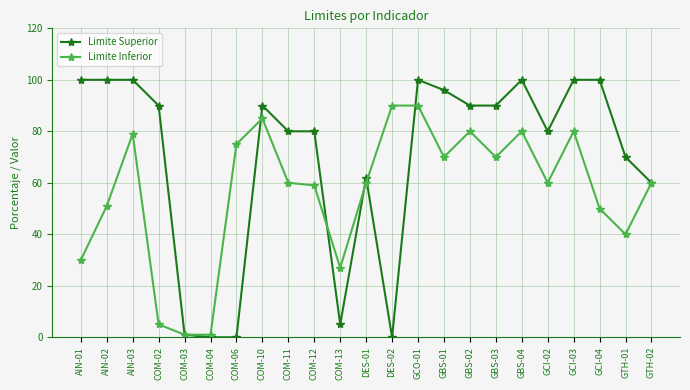

Between COM-13 and GTH-01, which series saw the biggest shift?

Limite Superior